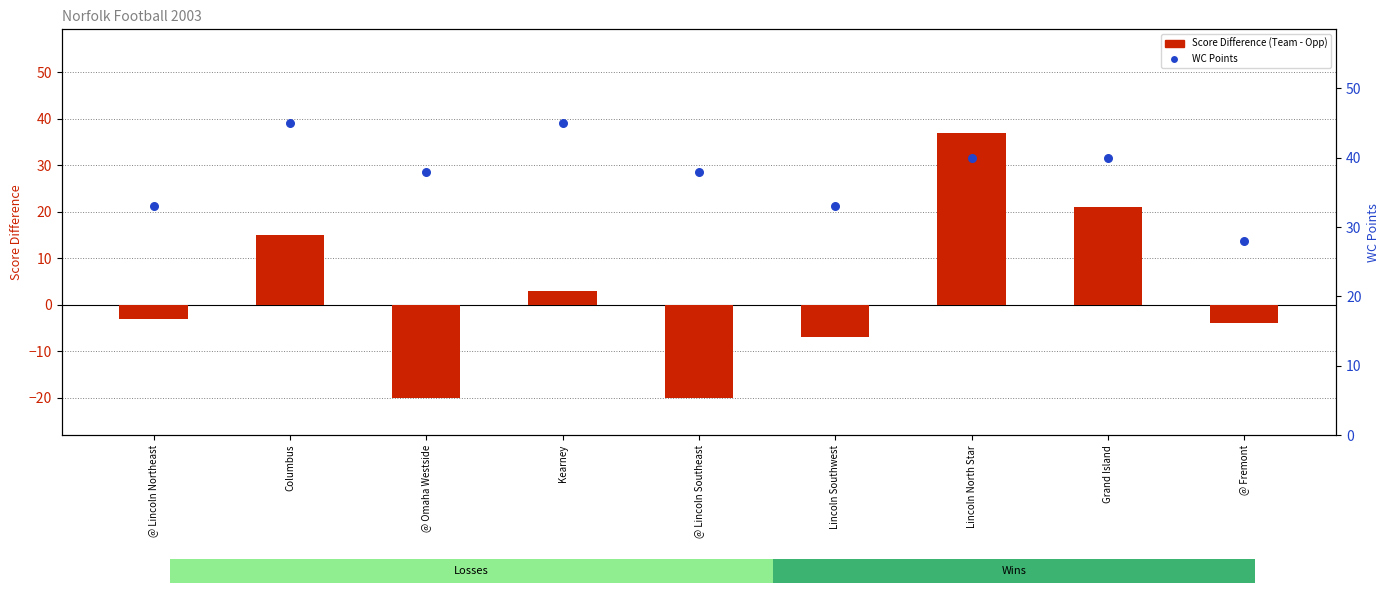

At how many categories does at least one series exceed -2?

9